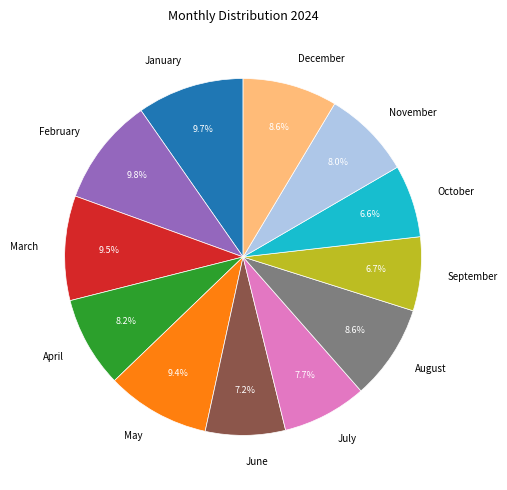

How much of the chart is everything except January?

90.3%